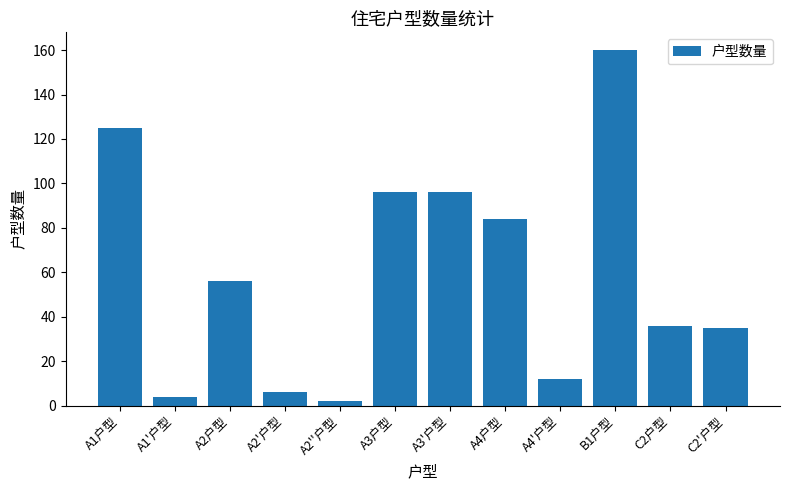

Does the chart contain any negative values?

No